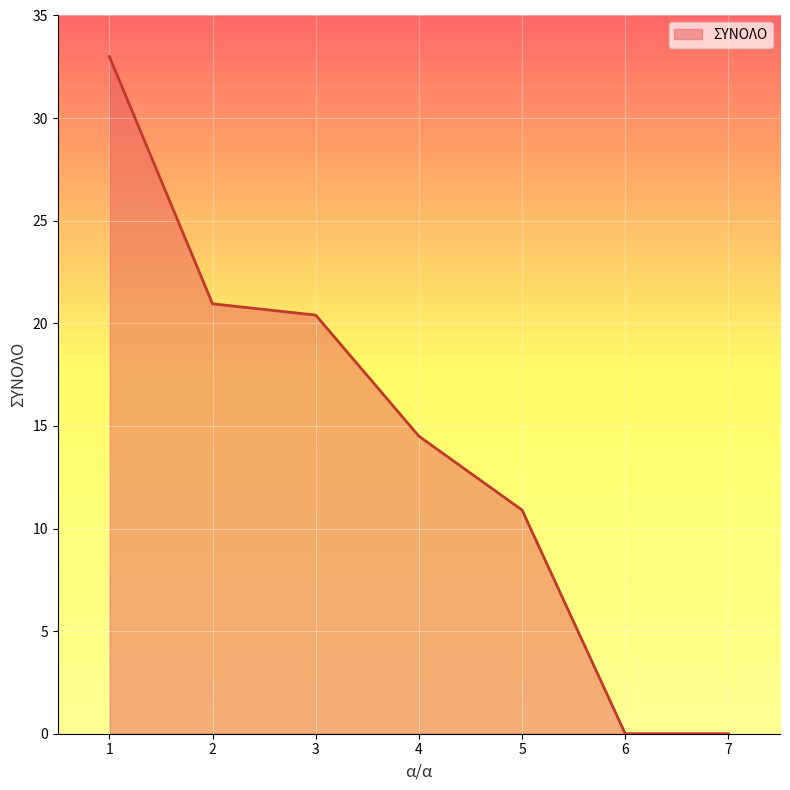

What is the ratio of the value at 3 to the value at 2?

1.0